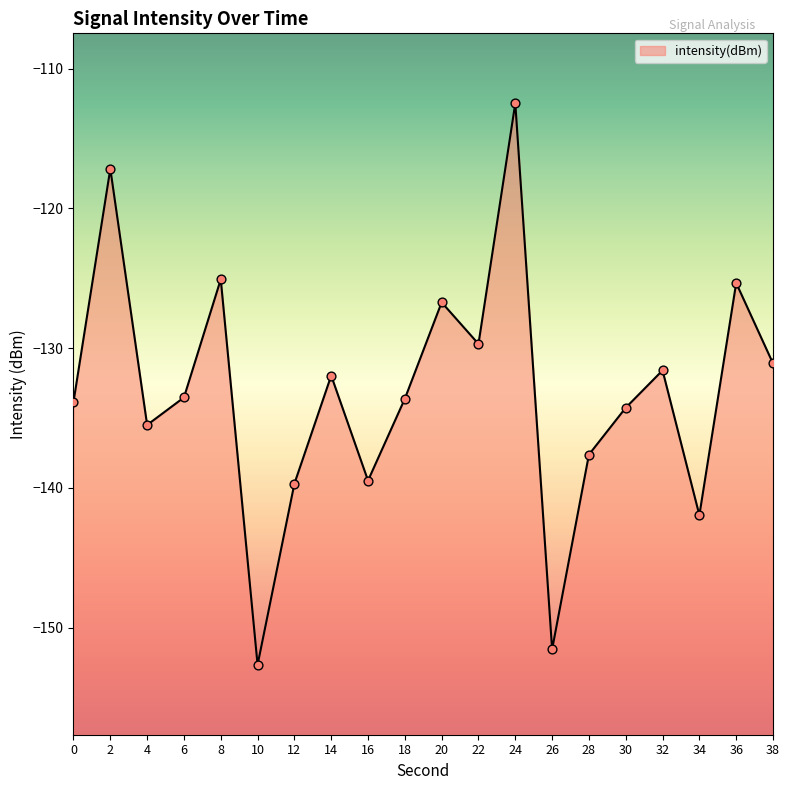

Which has a higher value, 2 or 38?

2